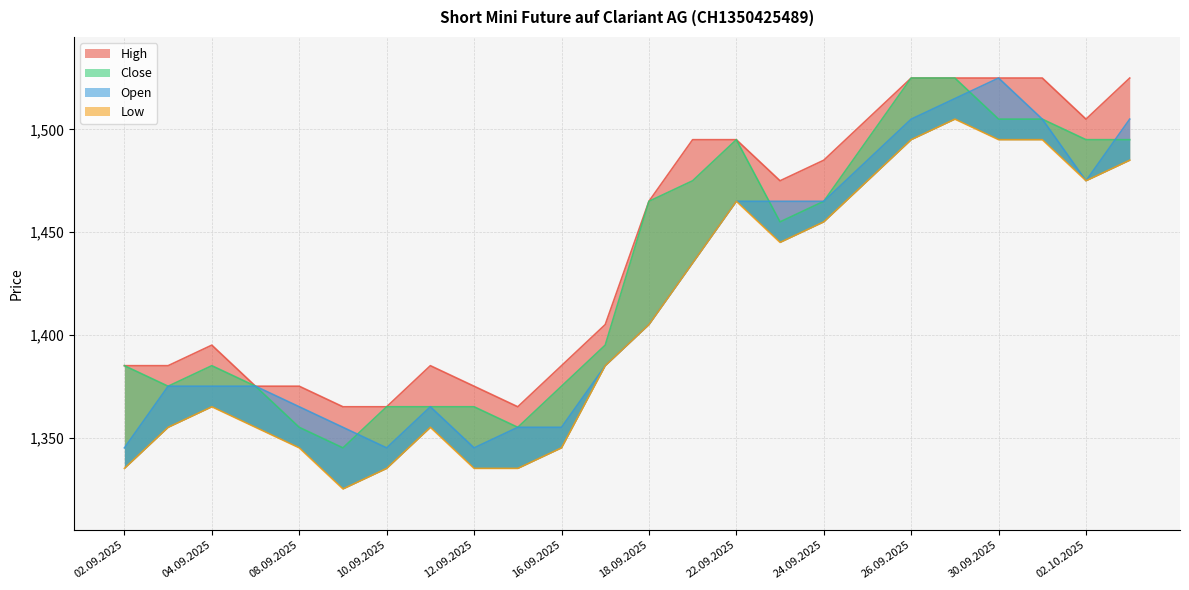

Between 11.09.2025 and 01.10.2025, which is larger?

01.10.2025